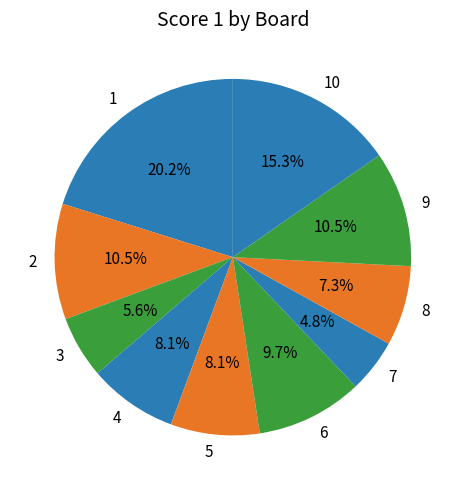

What is the ratio of the value at 4 to the value at 9?

0.8